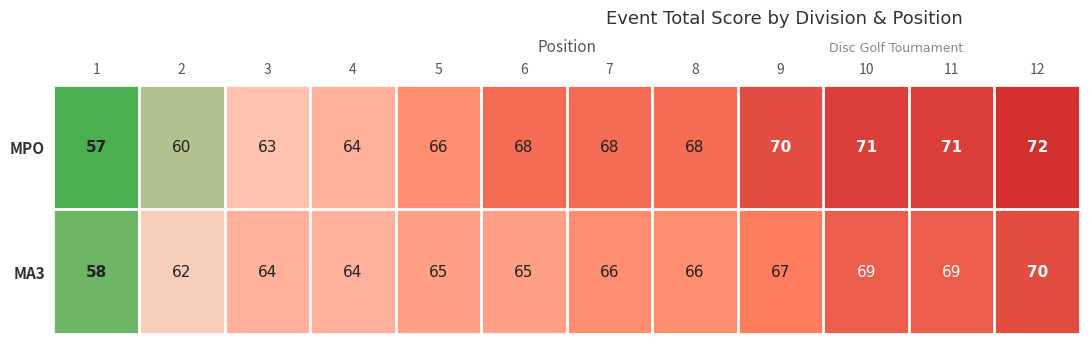

Rank the series by their average value, from lowest to highest.

MA3, MPO